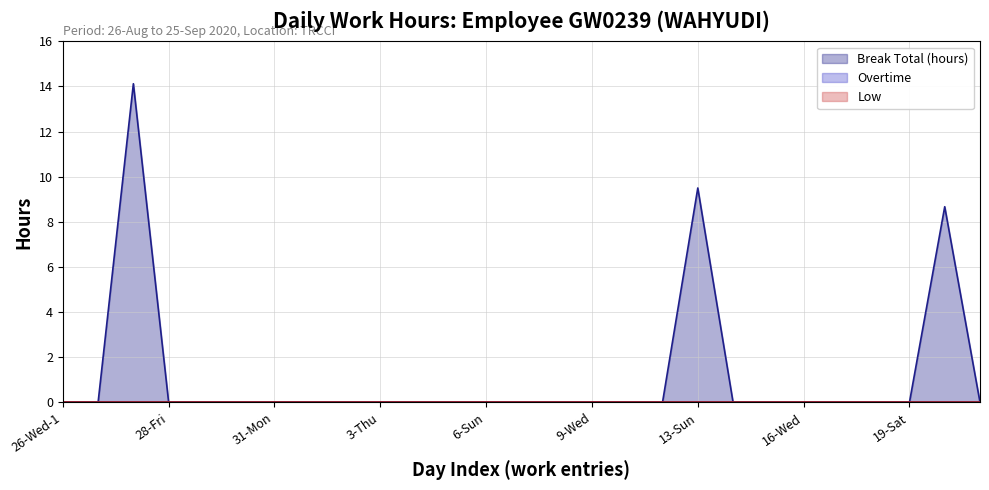

The value of Low at 17-Thu is 0.0. True or false?

True